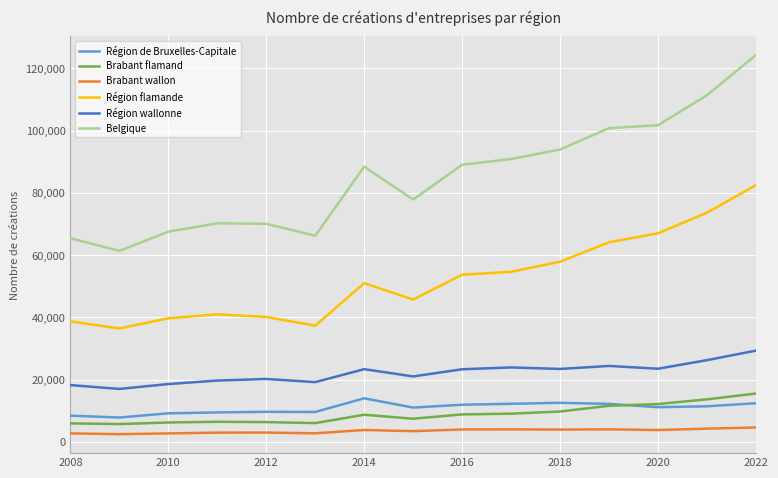

What is the difference between the maximum and minimum values in the Brabant flamand series?

9806